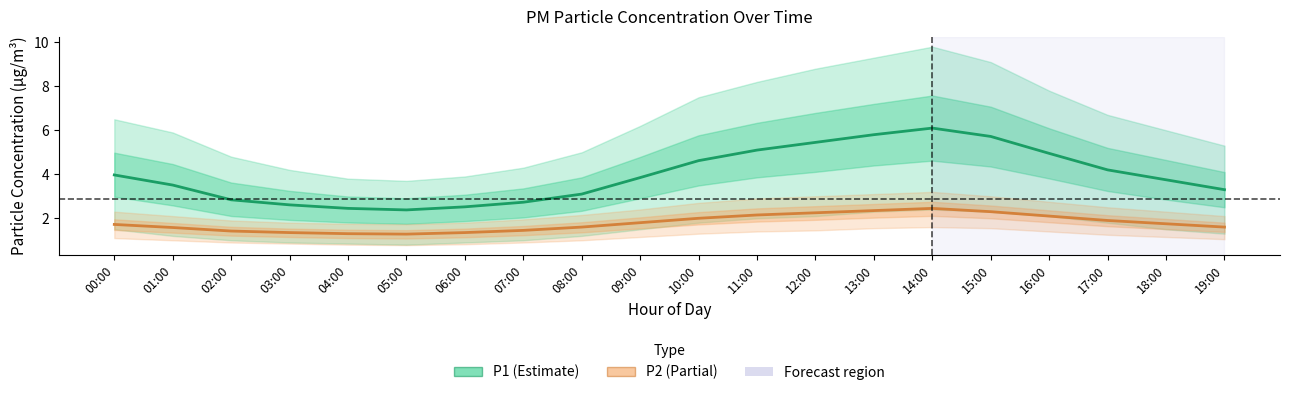

Is the value of P2 at 00:00 greater than the value of P1 at 03:00?

No